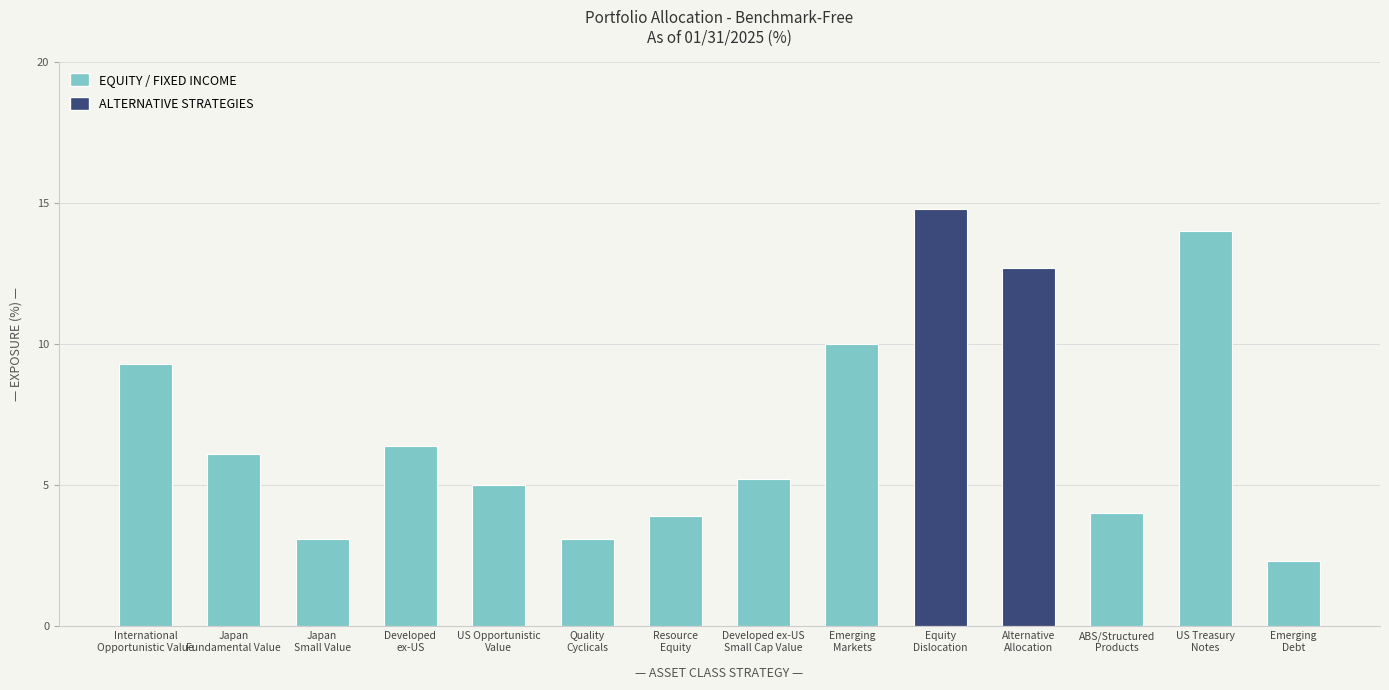

True or false: the data shows 14.0 at US Treasury
Notes.

True